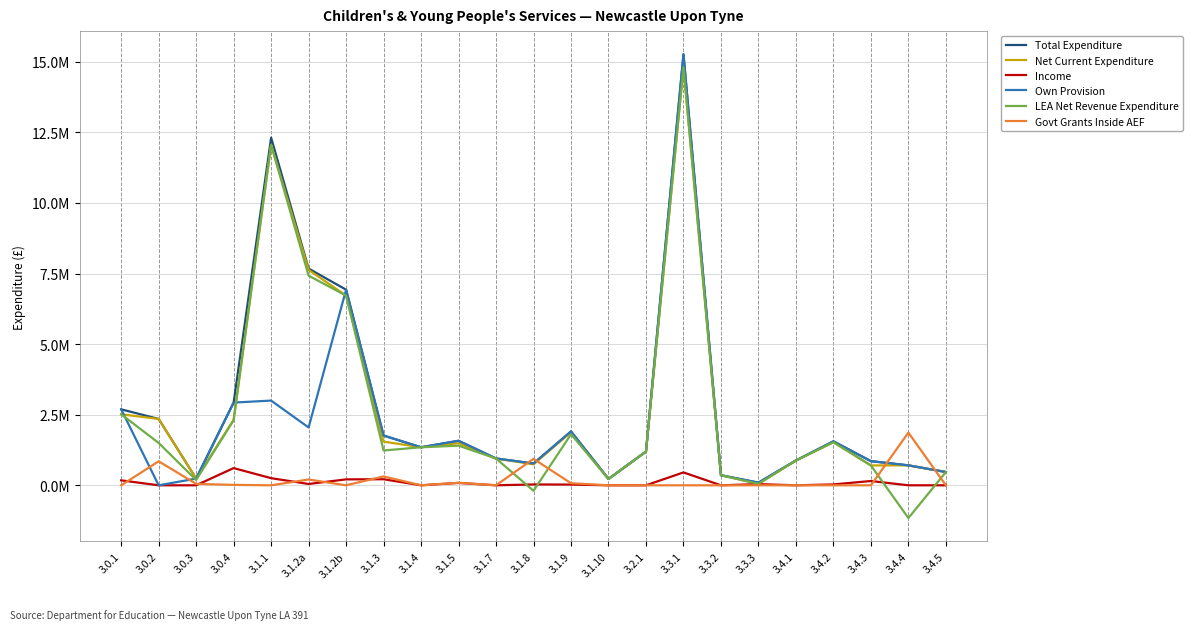

Is this an area chart (filled region under the line)?

No